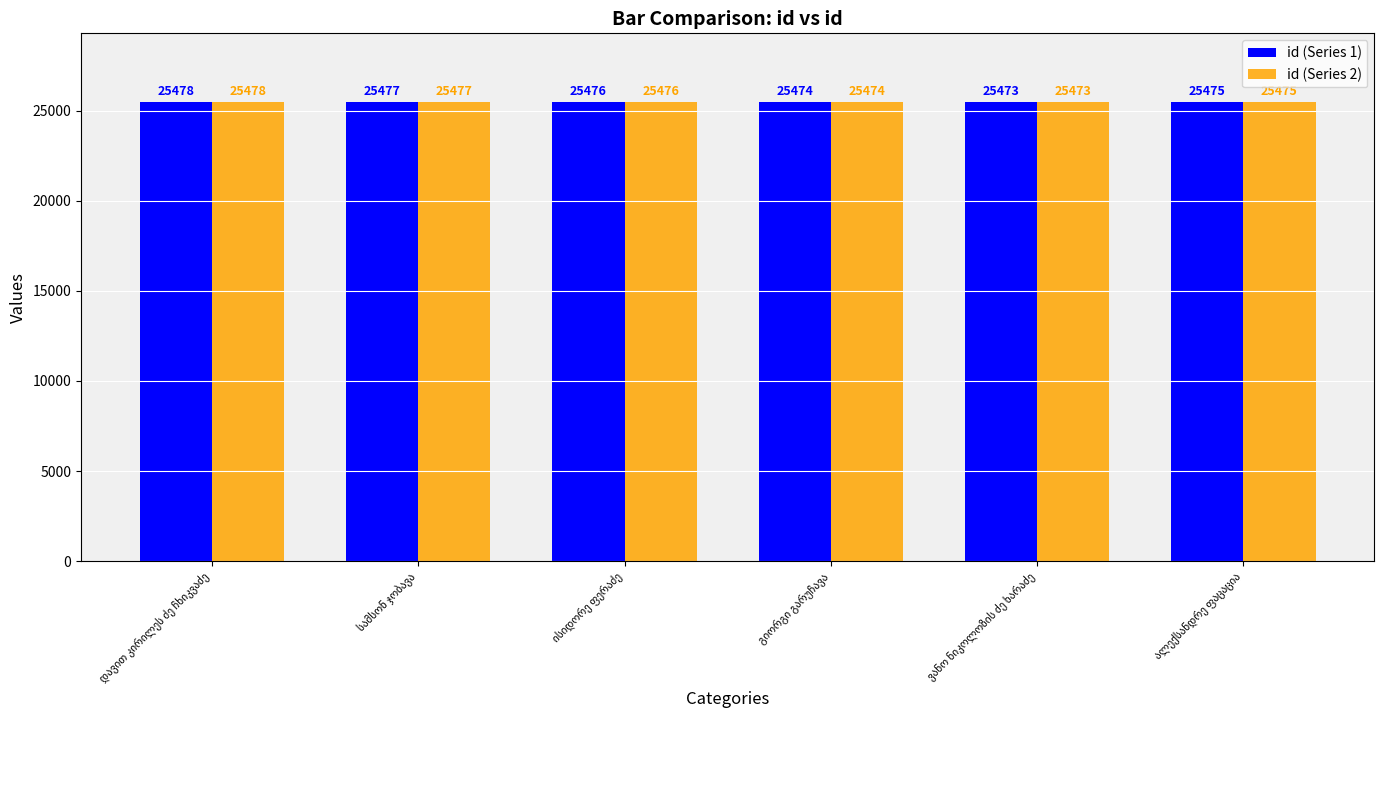

Are the bars grouped side by side (vs. stacked)?

Yes